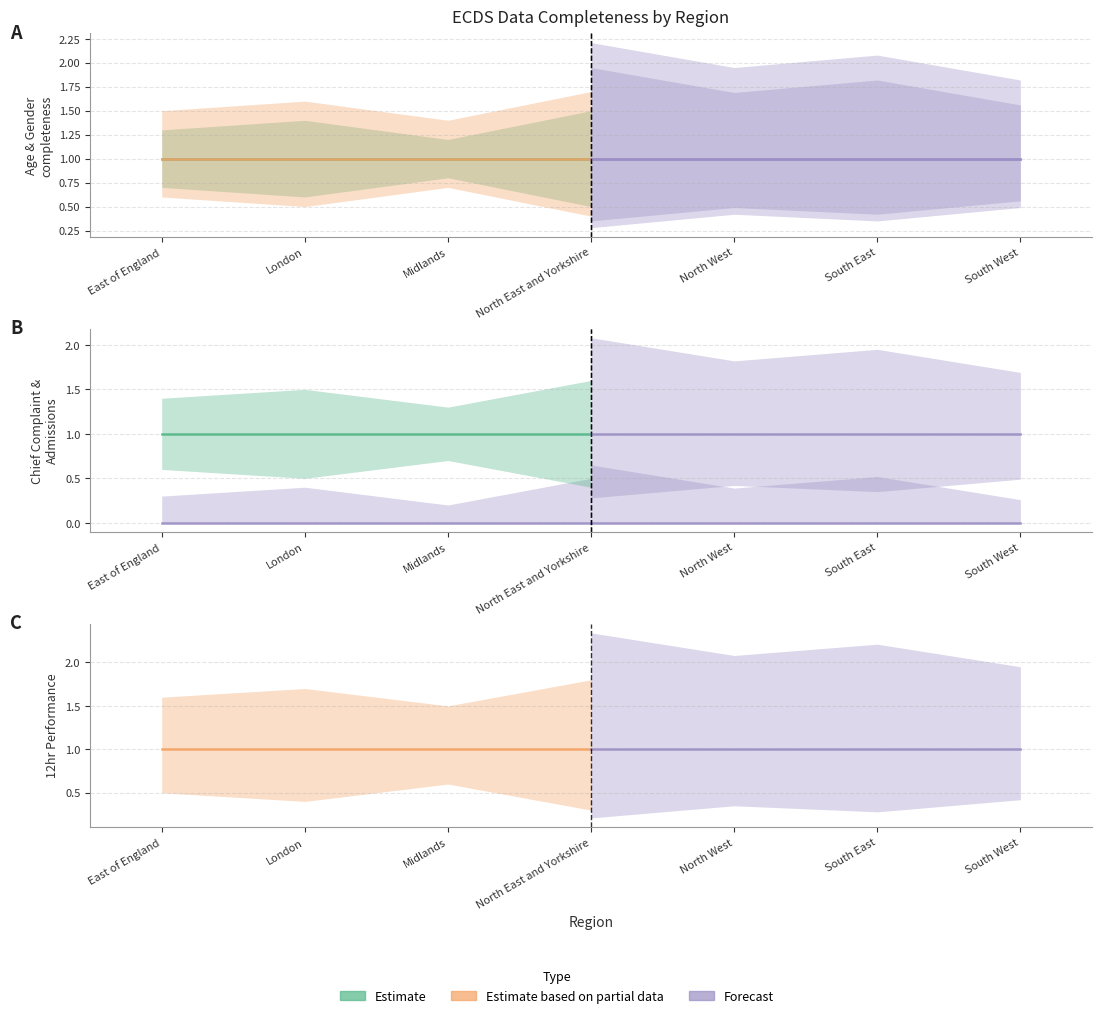

At how many categories does at least one series exceed 0?

7